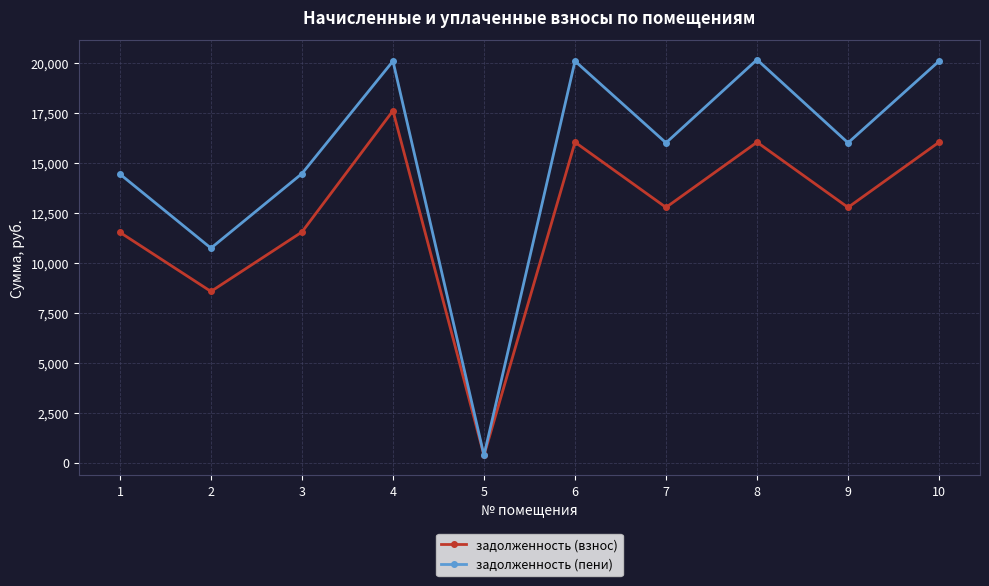

Rank the series by their average value, from lowest to highest.

задолженность (взнос), задолженность (пени)